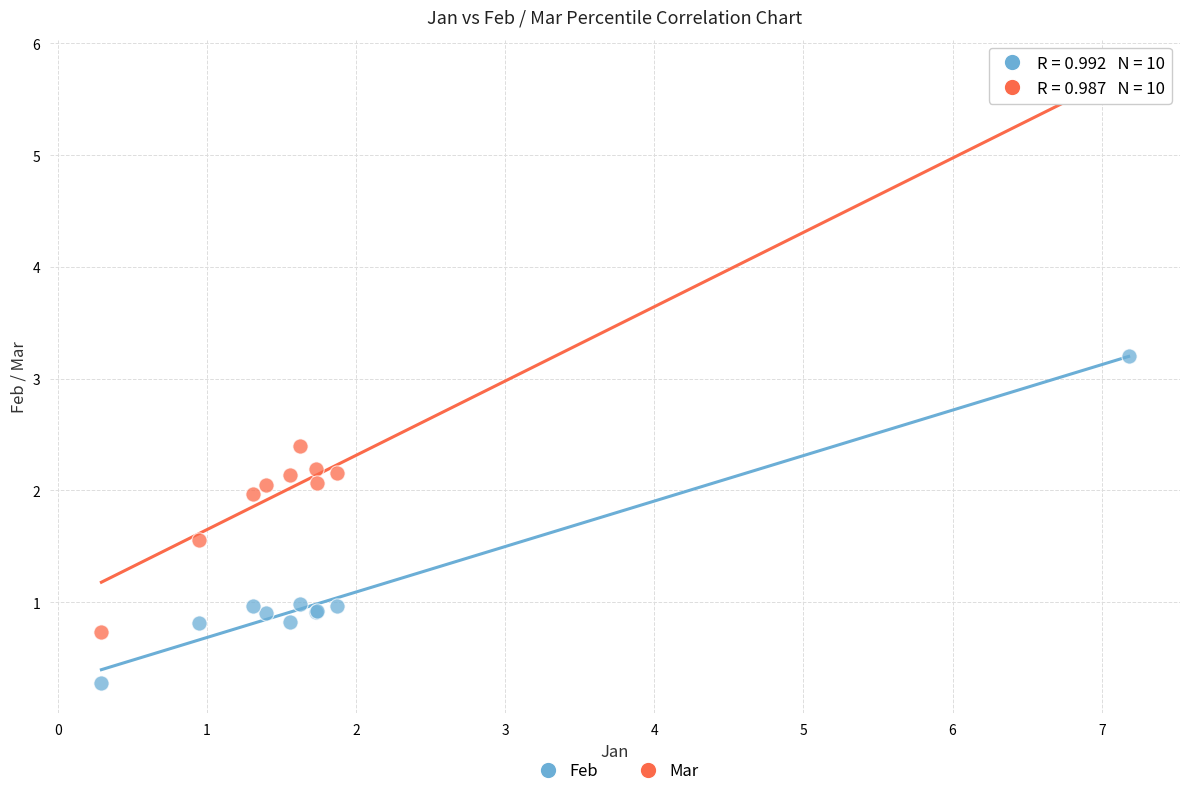

Which series reaches the minimum Y coordinate?

Feb